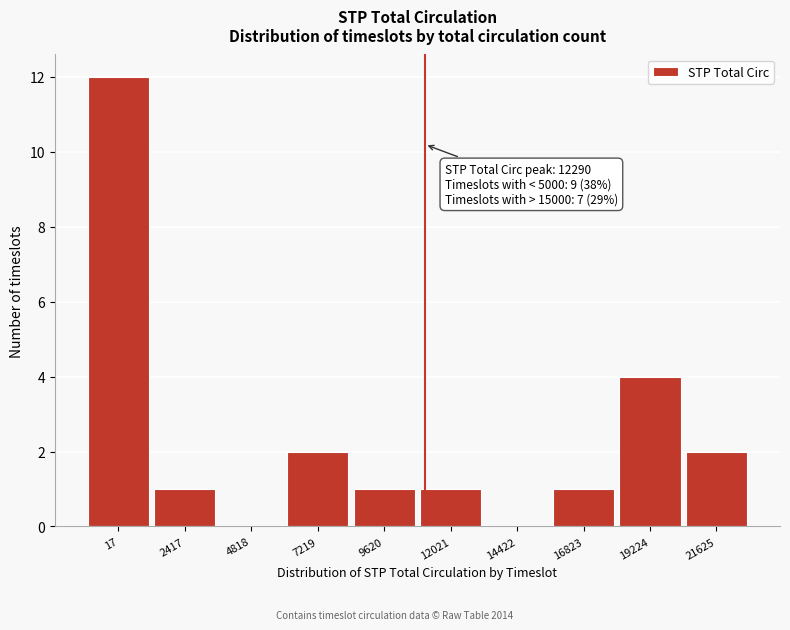

Reading left to right, list all the values displayed in this chart.

17=12	2417=1	4818=0	7219=2	9620=1	12021=1	14422=0	16823=1	19224=4	21625=2